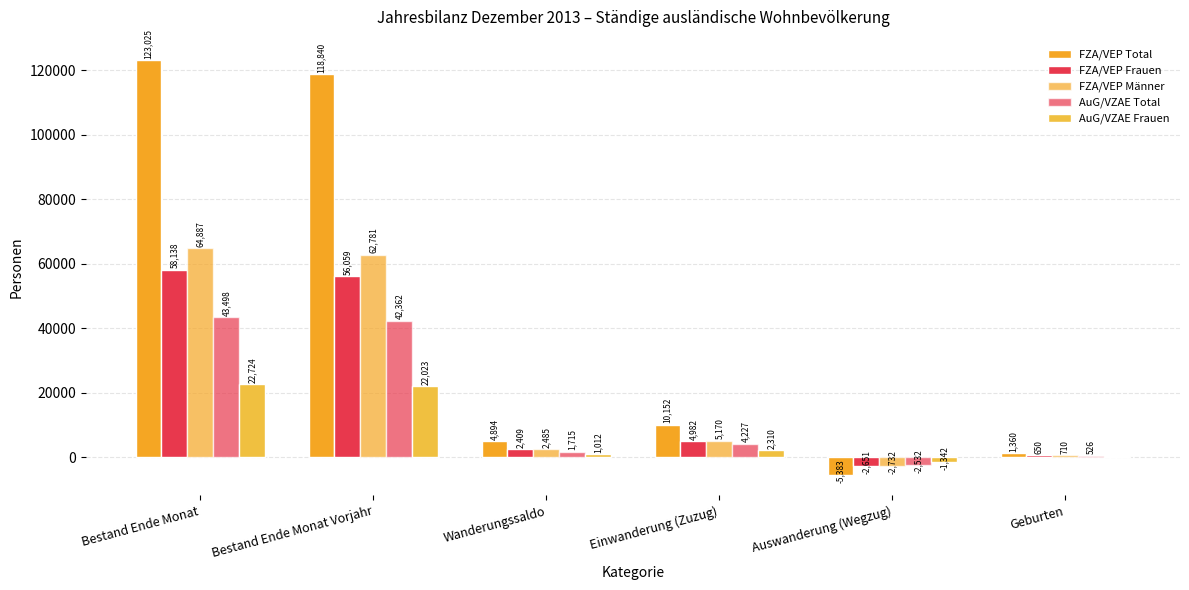

What is the difference between the highest and lowest values at Bestand Ende Monat Vorjahr?

96817